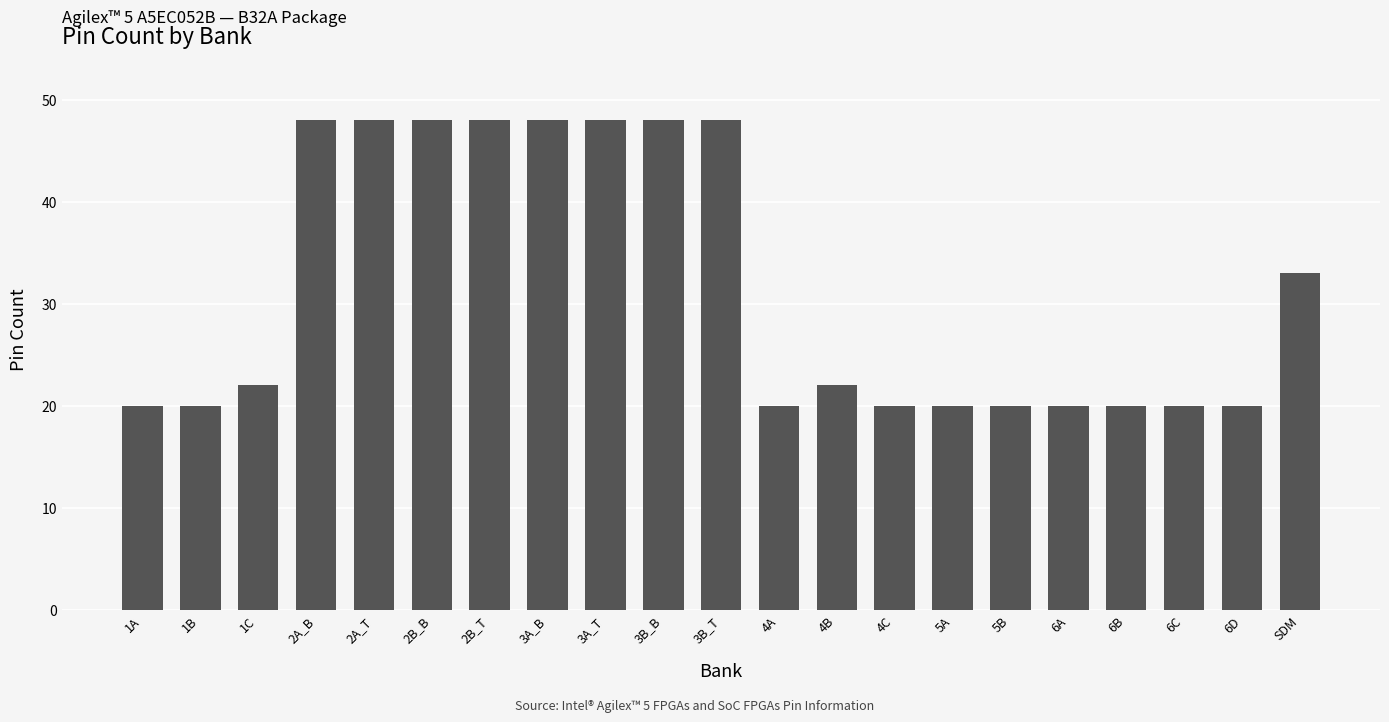

What is the smallest value displayed?

20